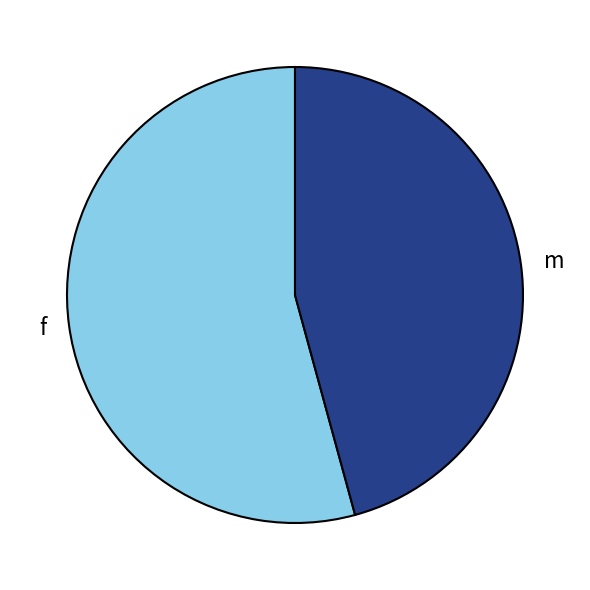

How many segments does this pie chart have?

2